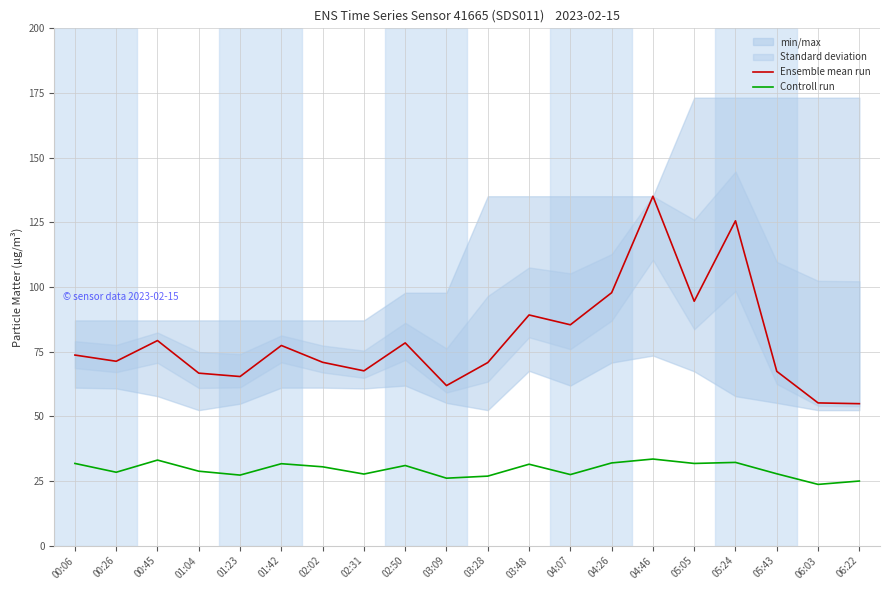

At 02:50, list the series in order from largest to smallest.

Ensemble mean run, Controll run